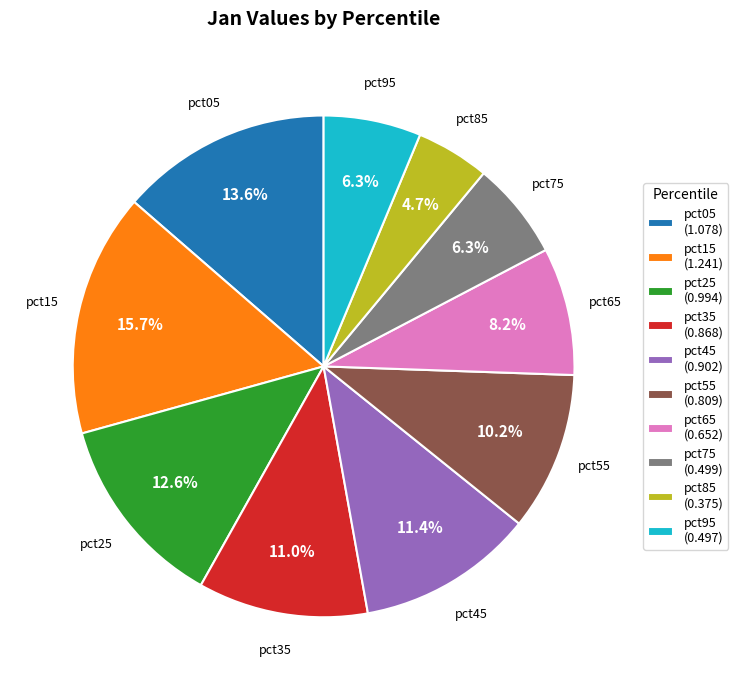

What percentage is NOT represented by pct85 (0.375)?

95.3%